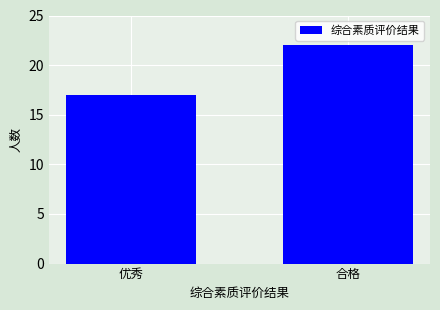

Does the chart contain stacked bars?

No